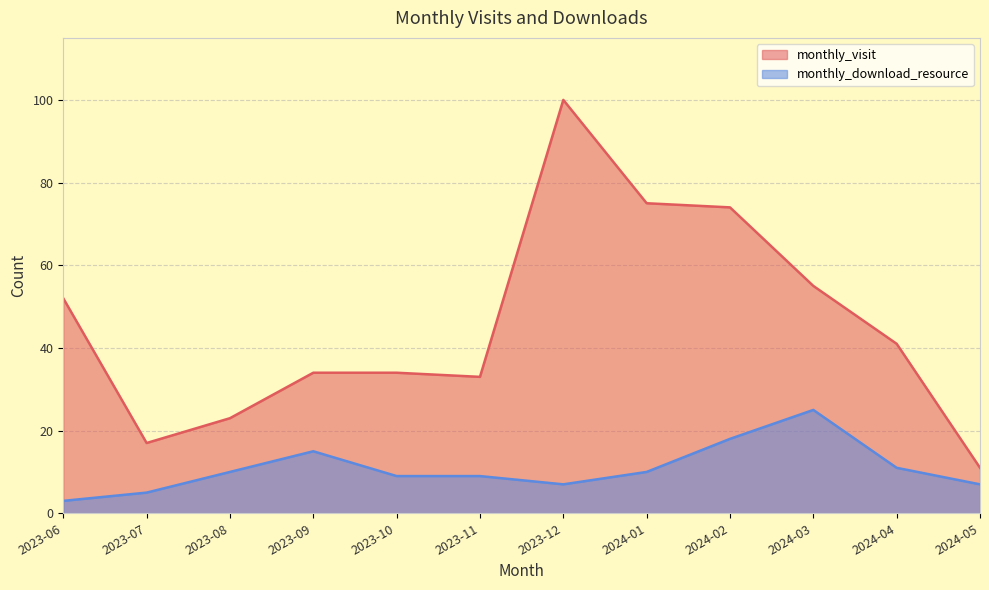

Which has a higher value, 2023-09 or 2023-11?

2023-09